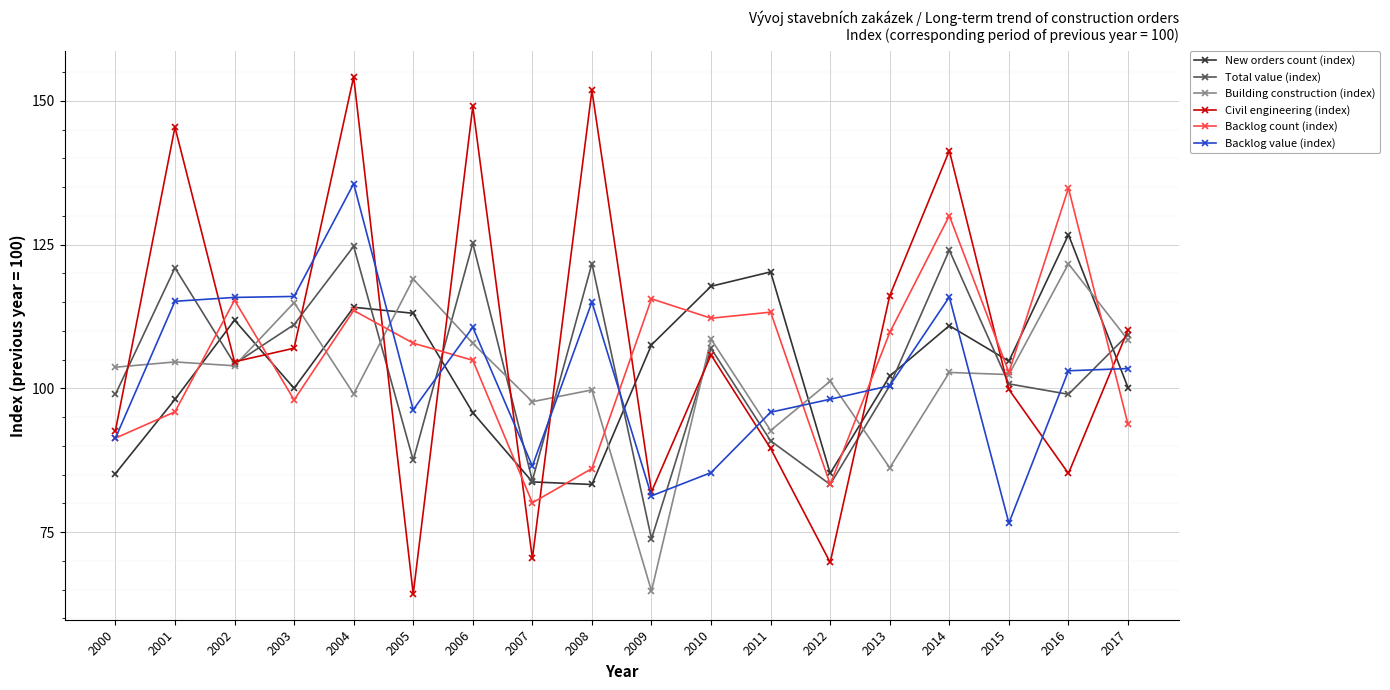

Where is the first local maximum for New orders count (index)?

2002